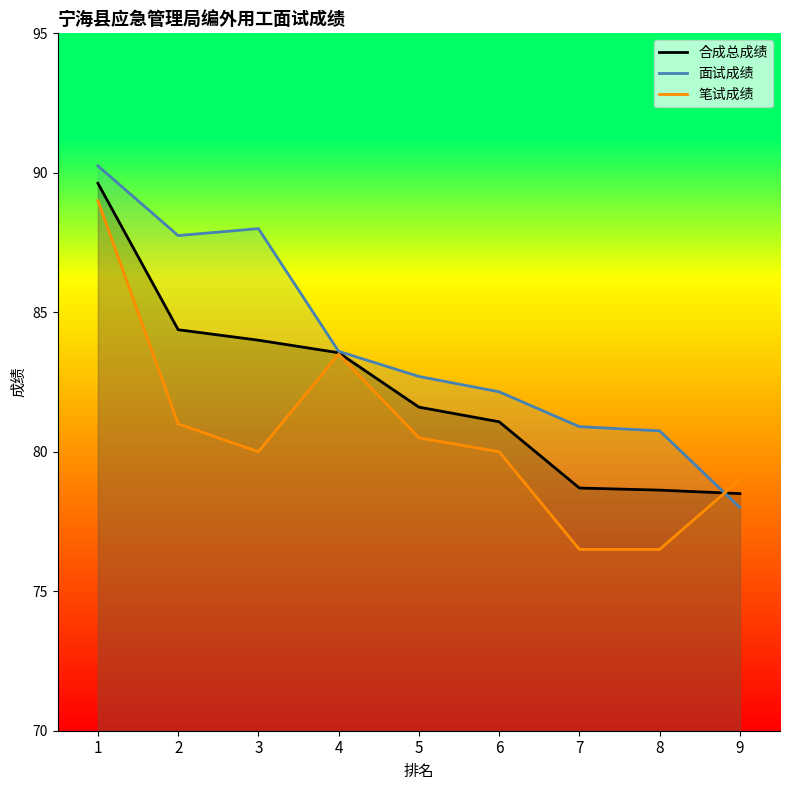

Which series ends up on top after the final intersection of 面试成绩 and 笔试成绩?

笔试成绩